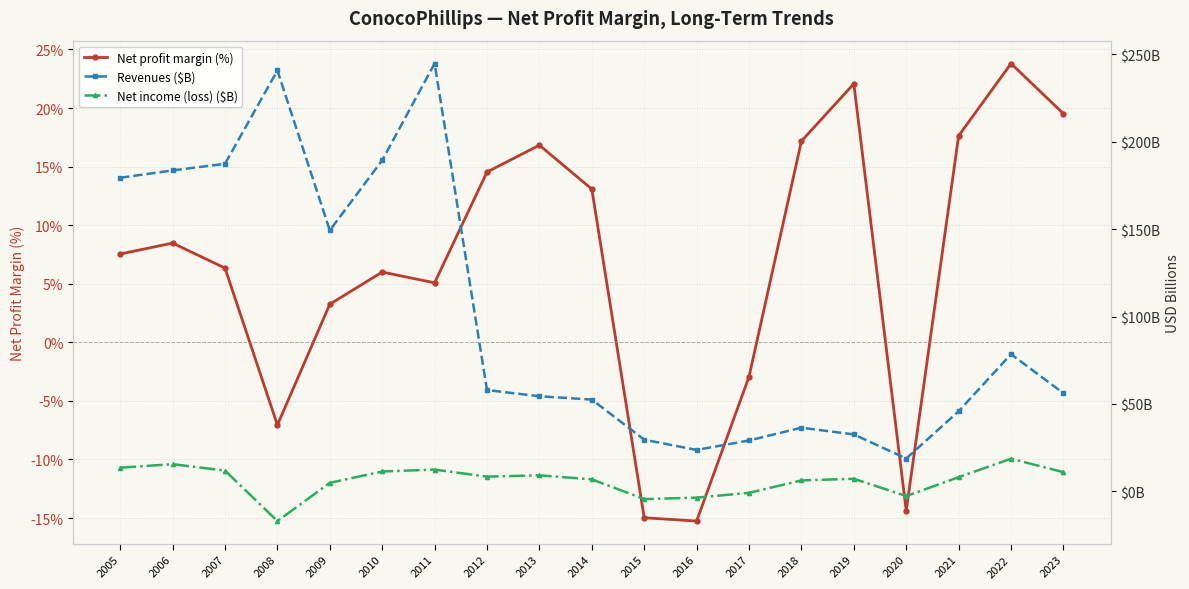

Reading left to right, extract all data points from this chart.

Net profit margin (%): 7.5	8.5	6.3	-7.1	3.2	6.0	5.1	14.5	16.8	13.1	-15.0	-15.3	-2.9	17.2	22.1	-14.4	17.6	23.8	19.5
Revenues ($B): 179.4	183.7	187.4	240.8	149.3	189.4	244.8	58.0	54.4	52.5	29.6	23.7	29.1	36.4	32.6	18.8	45.8	78.5	56.1
Net income (loss) ($B): 13.5	15.6	11.9	-17.0	4.9	11.4	12.4	8.4	9.2	6.9	-4.4	-3.6	-0.9	6.3	7.2	-2.7	8.1	18.7	11.0